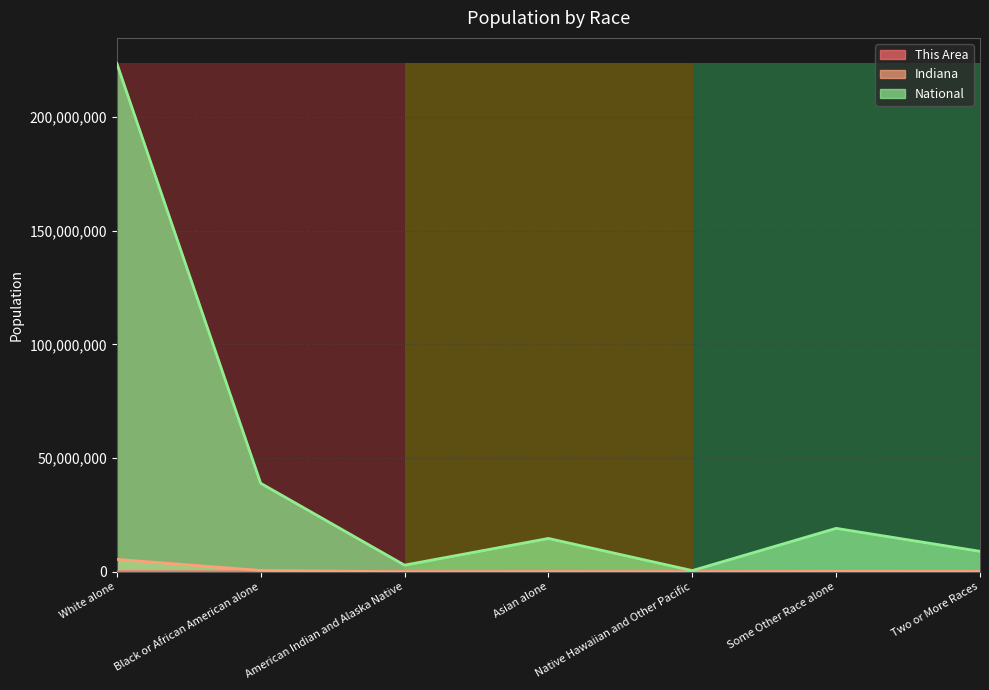

What position from the left is American Indian and Alaska Native?

3